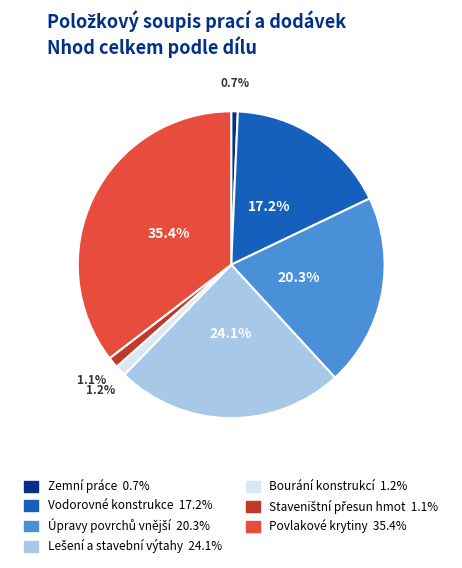

Which slice is the largest?

Povlakové krytiny